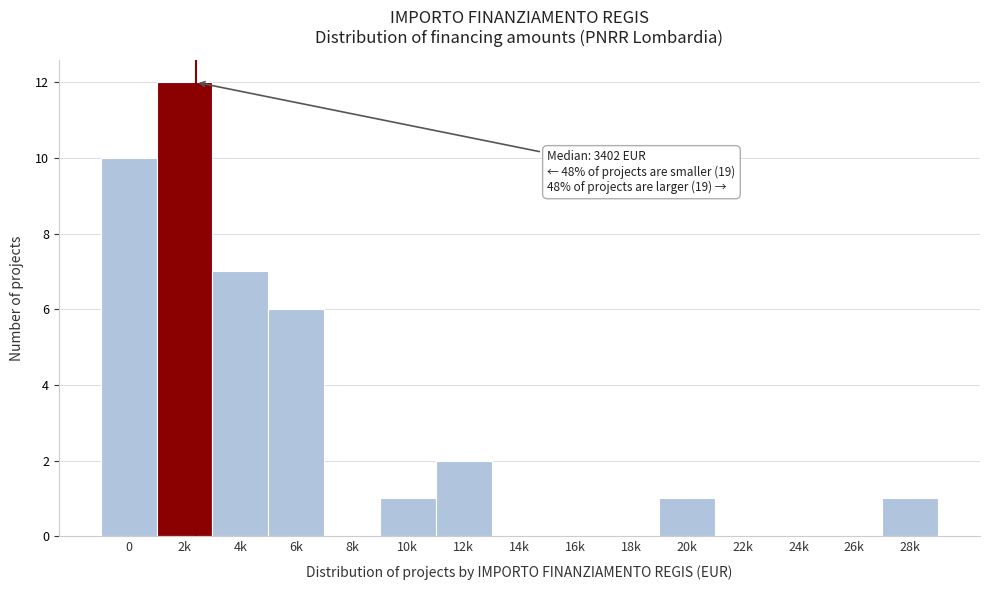

Reading left to right, extract all data points from this chart.

0=10	2k=12	4k=7	6k=6	8k=0	10k=1	12k=2	14k=0	16k=0	18k=0	20k=1	22k=0	24k=0	26k=0	28k=1